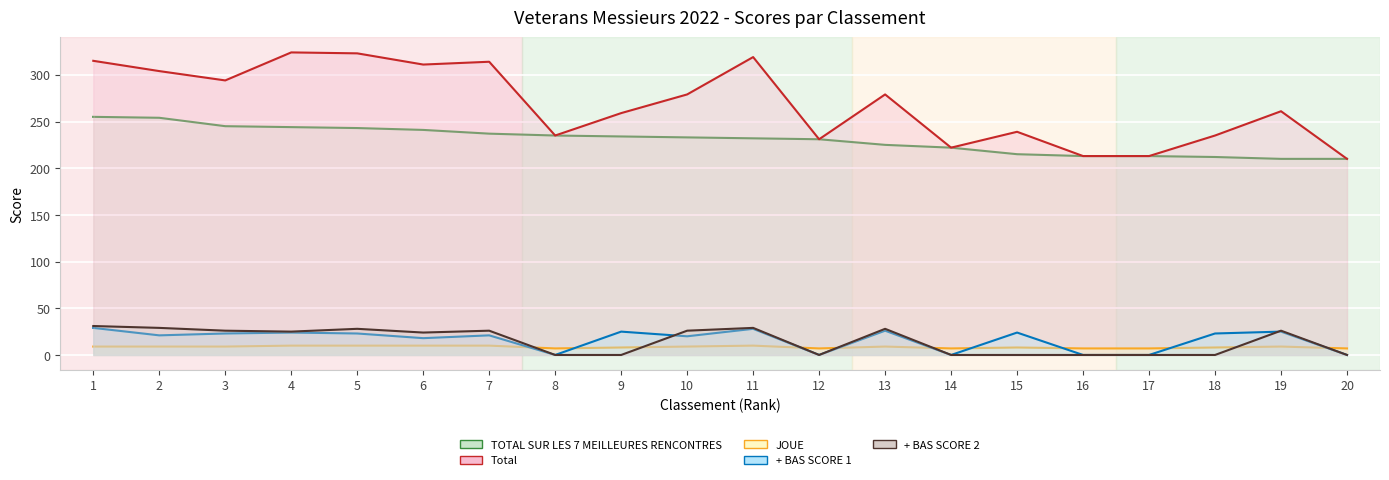

Between 1 and 12, which series saw the biggest shift?

Total